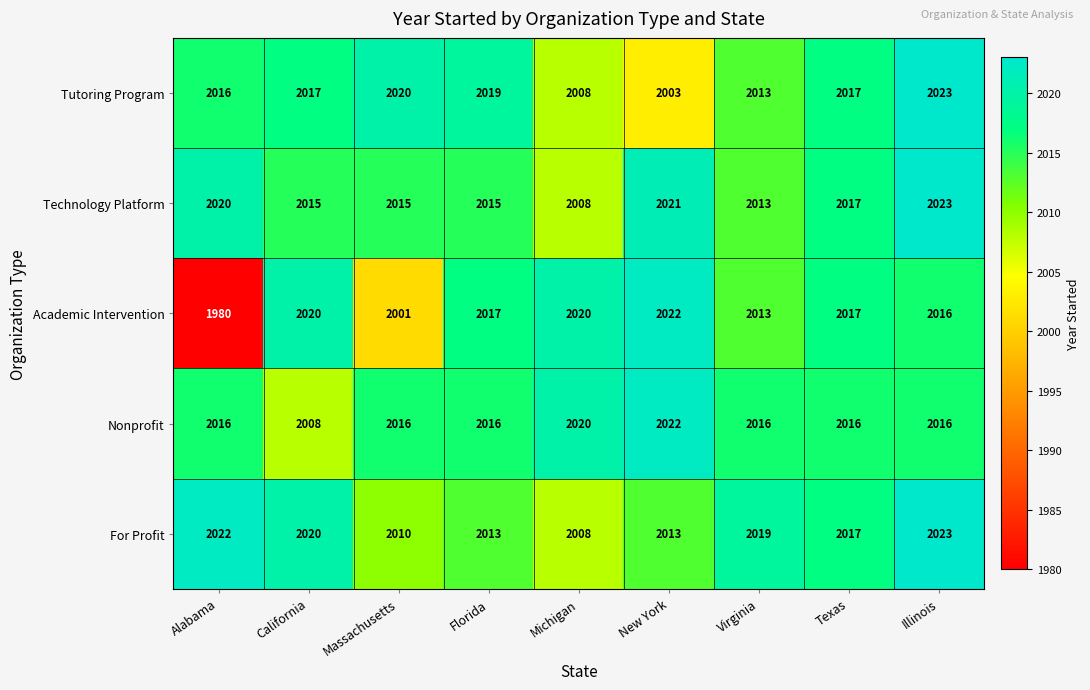

True or false: Technology Platform has a value of 2013 at Virginia.

True